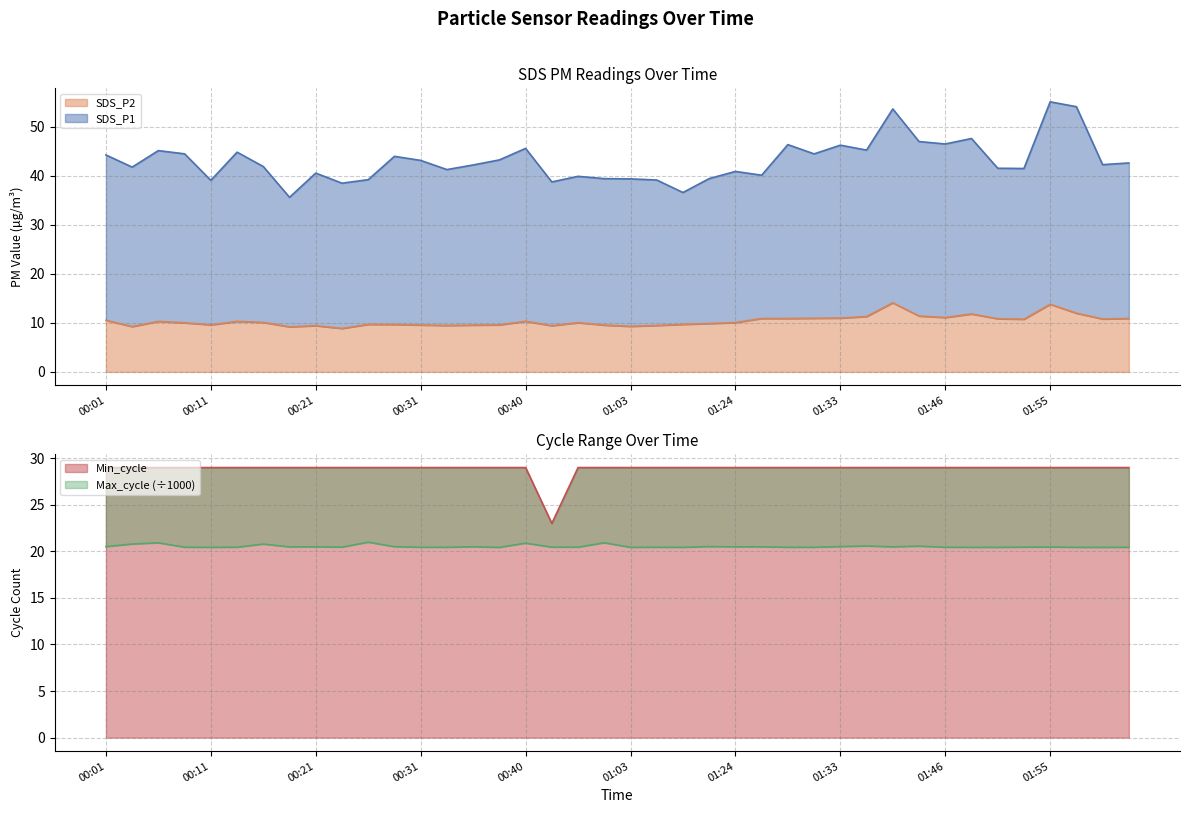

What is the greatest value displayed?

55.1